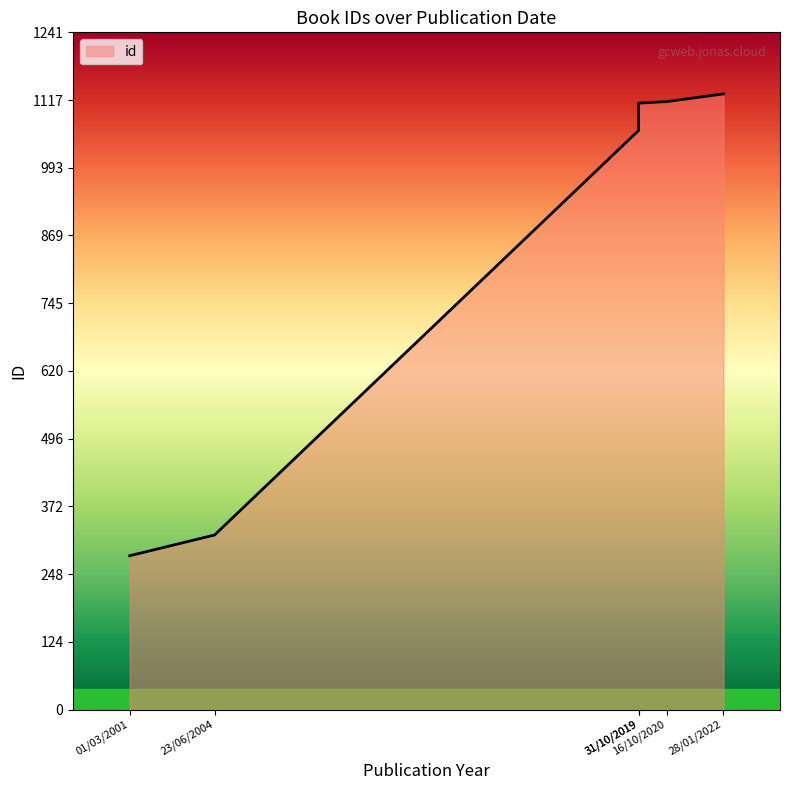

Reading right to left, list all the values displayed in this chart.

1129	1115	1112	1062	320	282